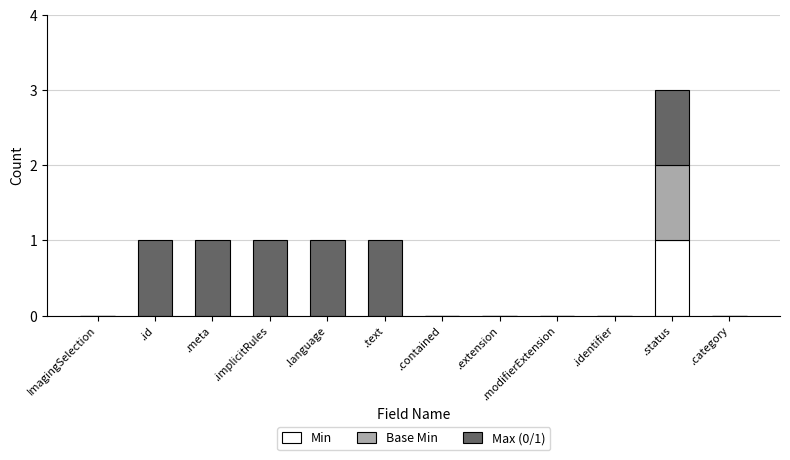

Is it true that Min equals 0 at .identifier?

True